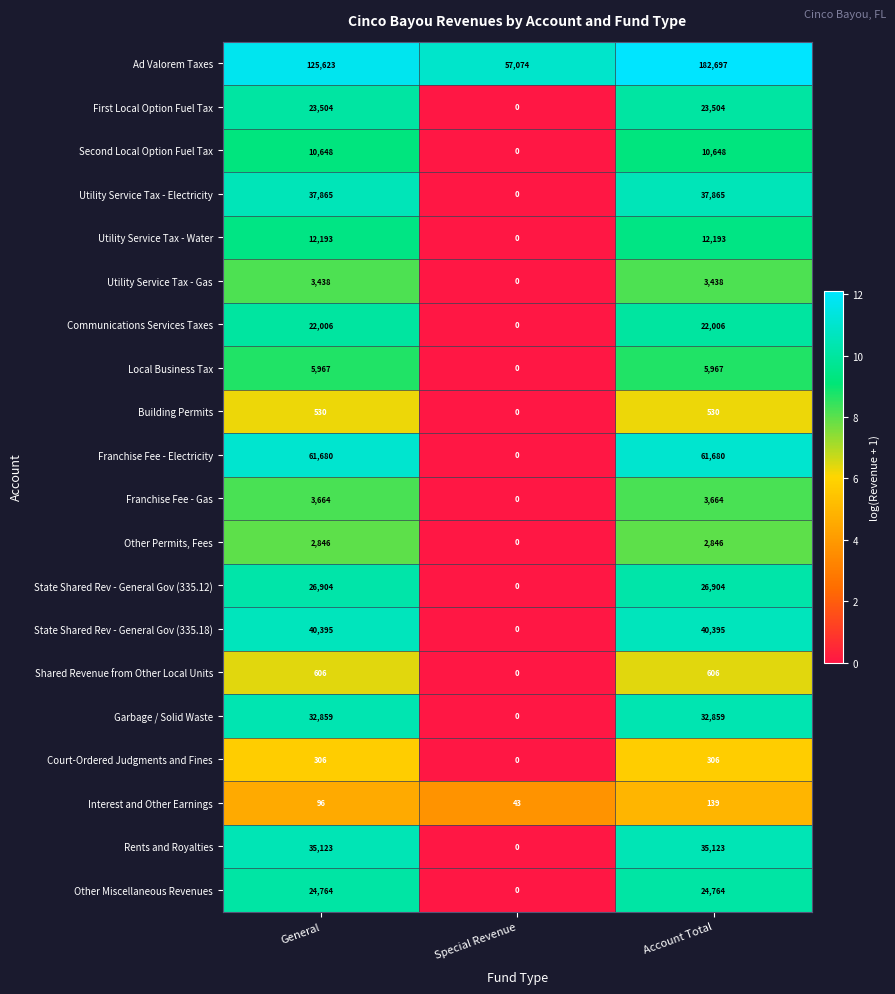

How many positive values does the Utility Service Tax - Gas series have?

2